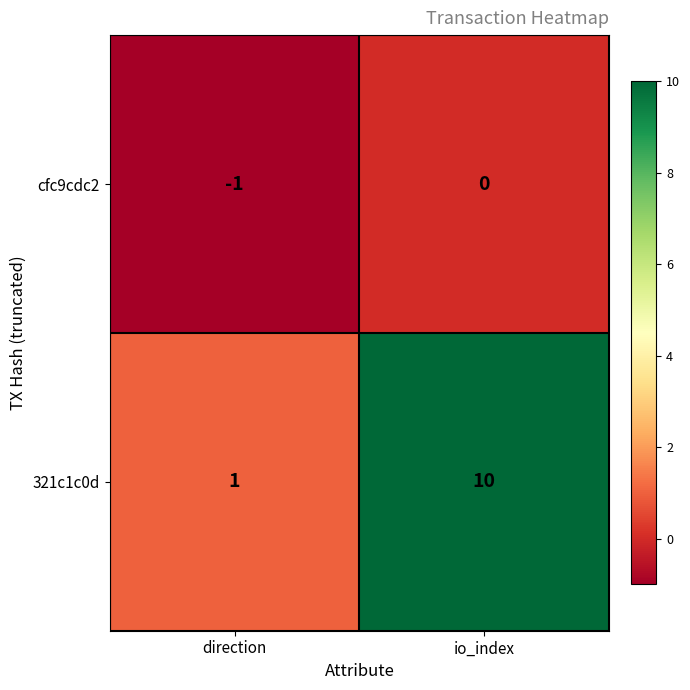

At which category is the sum across all series the highest?

io_index